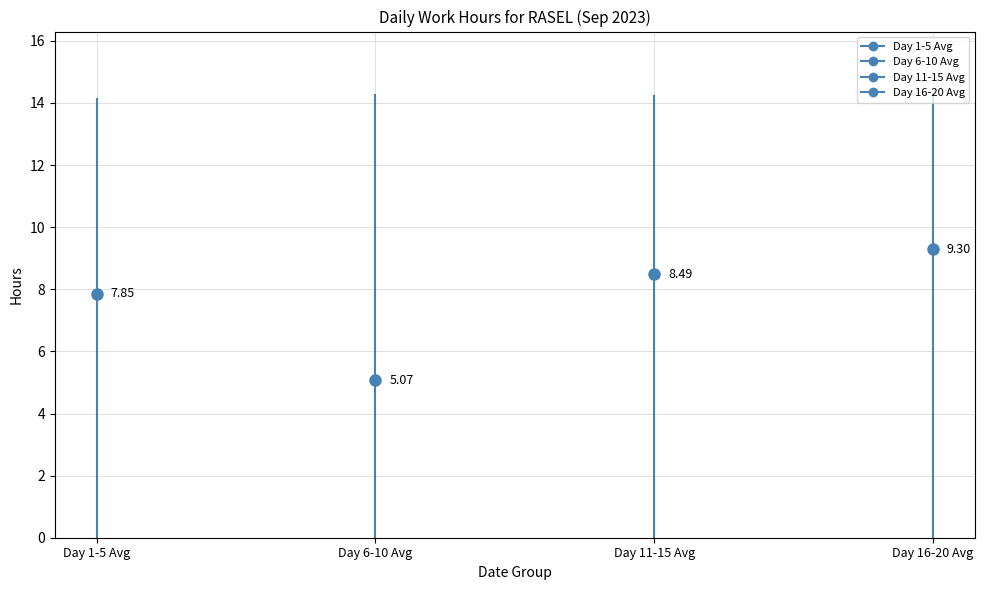

What is the greatest value displayed?

14.3